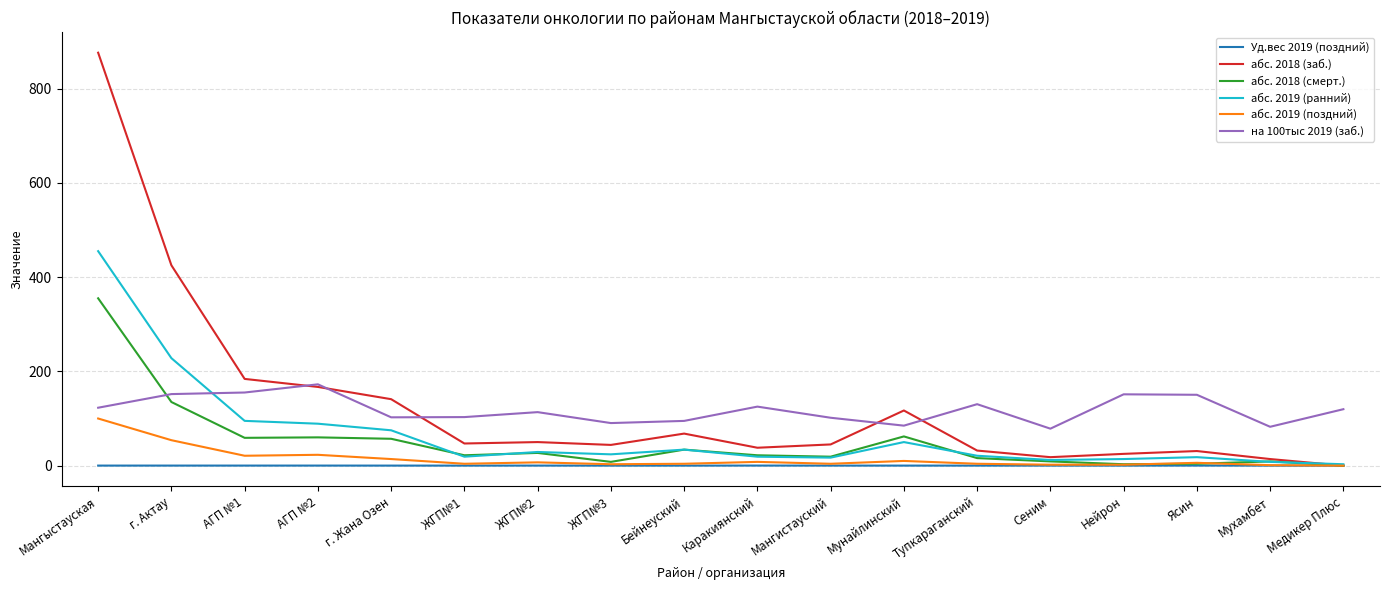

List the series in order of their peak value, lowest first.

Уд.вес 2019 (поздний), абс. 2019 (поздний), на 100тыс 2019 (заб.), абс. 2018 (смерт.), абс. 2019 (ранний), абс. 2018 (заб.)